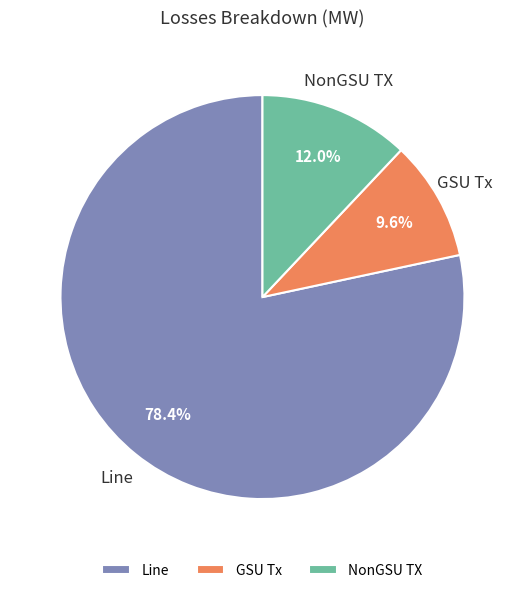

To the nearest percent, what is the difference between the GSU Tx and Line slice percentages?

69%